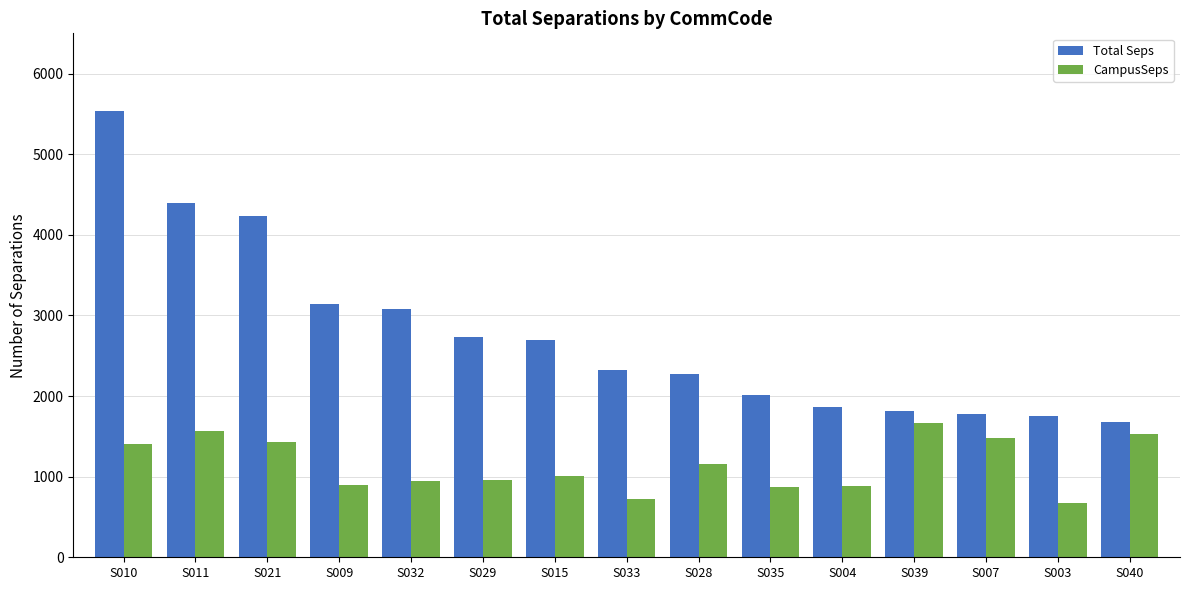

What is the label of the 15th bar from the left?

S040